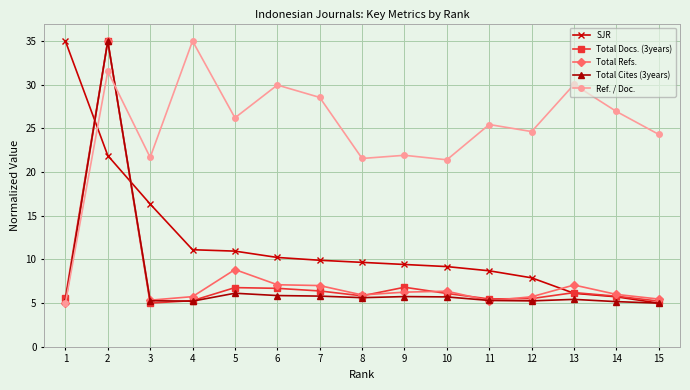

What is the spread (max minus min) of values at 14?

21.8